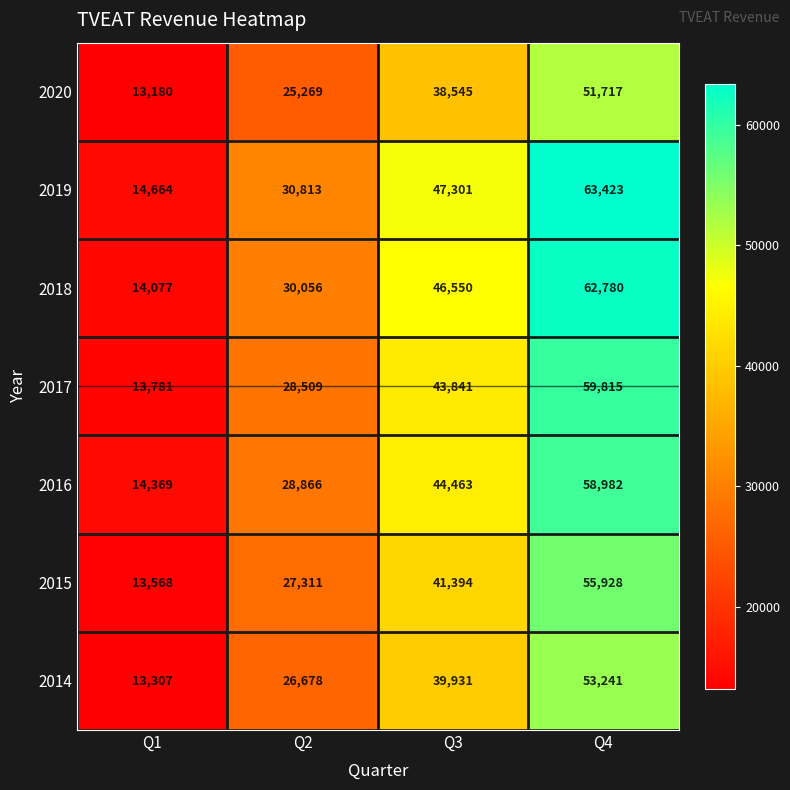

Is it true that 2018 equals 2981 at Q1?

False